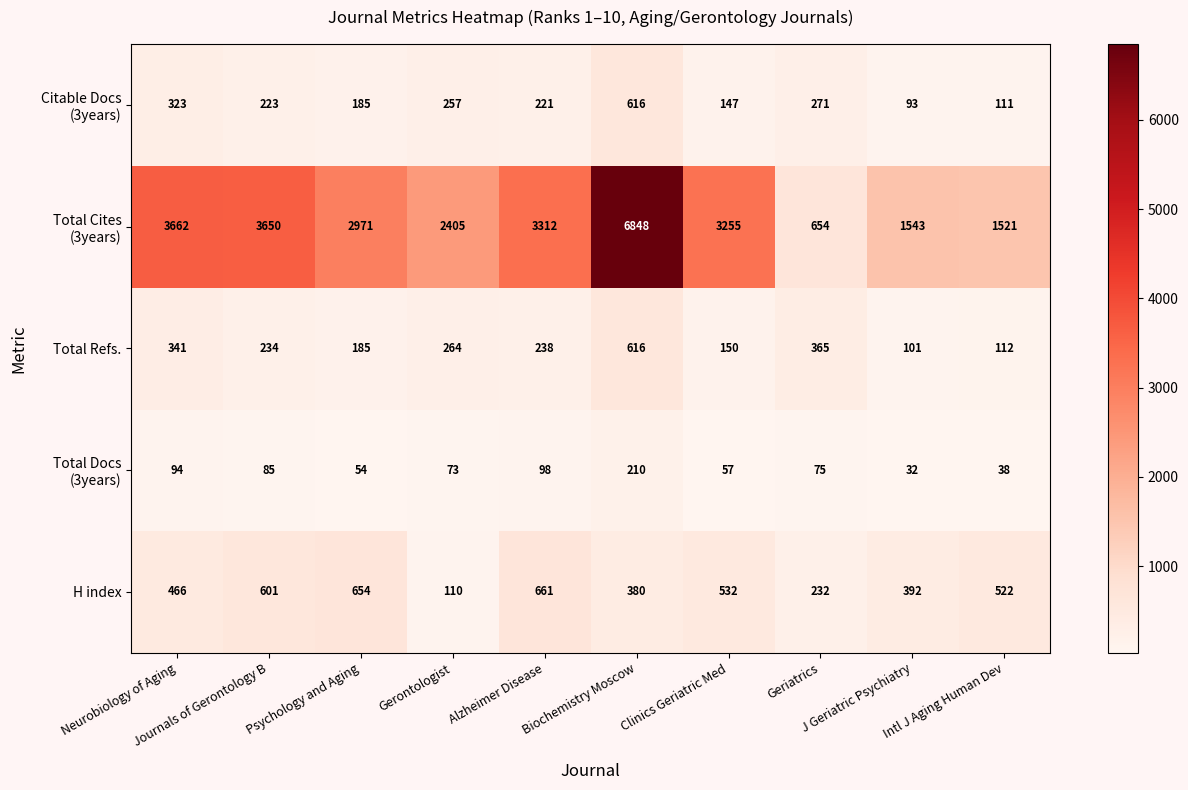

What is the average value of the H index series?

455